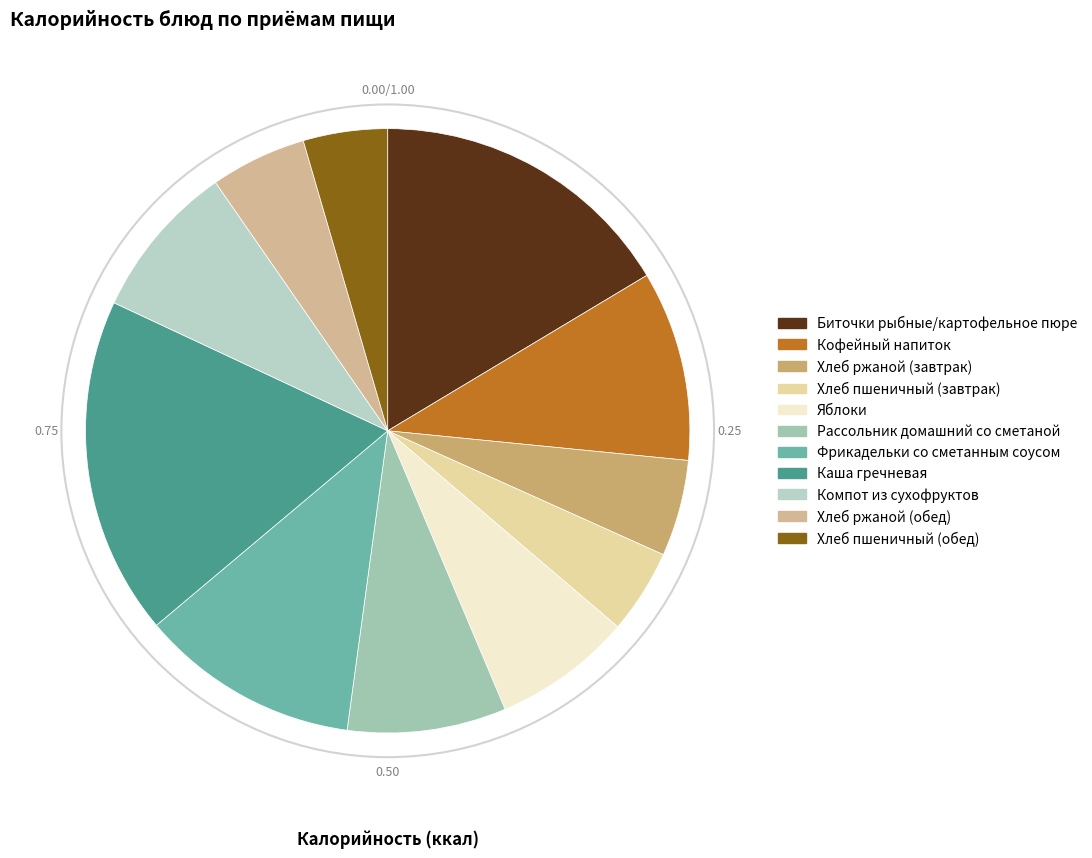

The Кофейный напиток slice represents 18% of the pie. True or false?

False